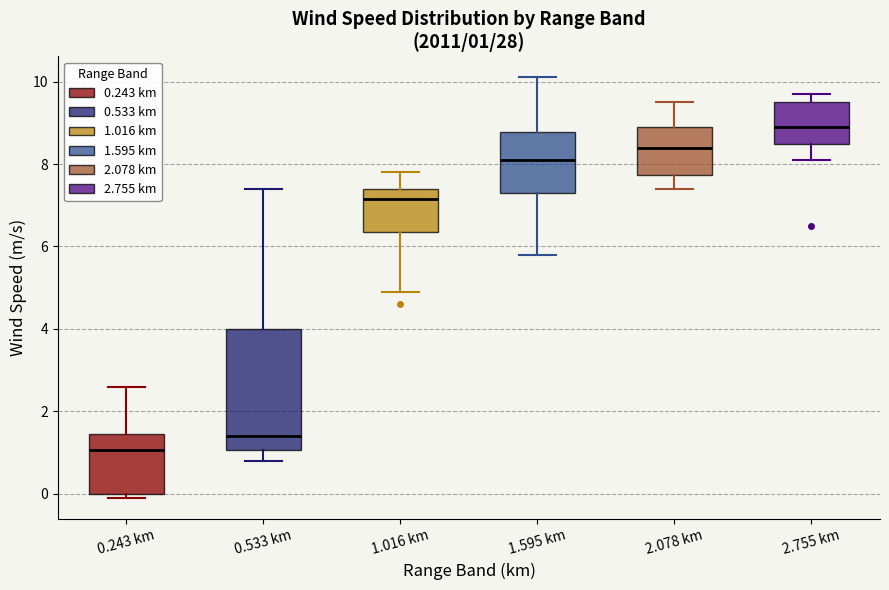

Which box is the tallest, from its lower edge to its upper edge?

0.533 km